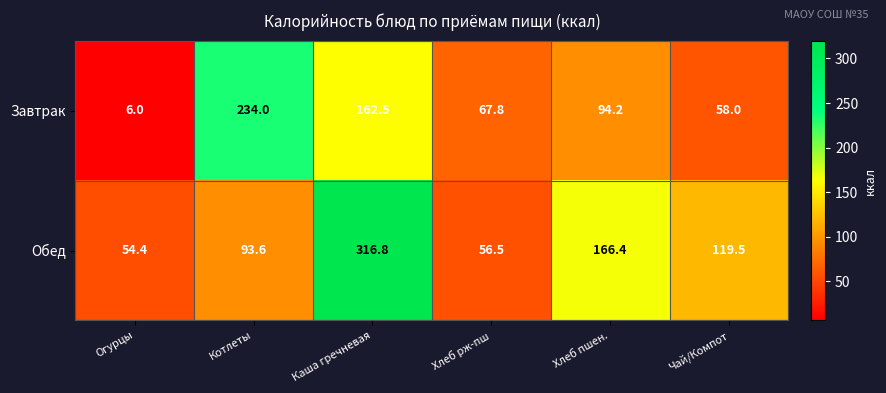

Which category has the highest value across all series?

Каша гречневая